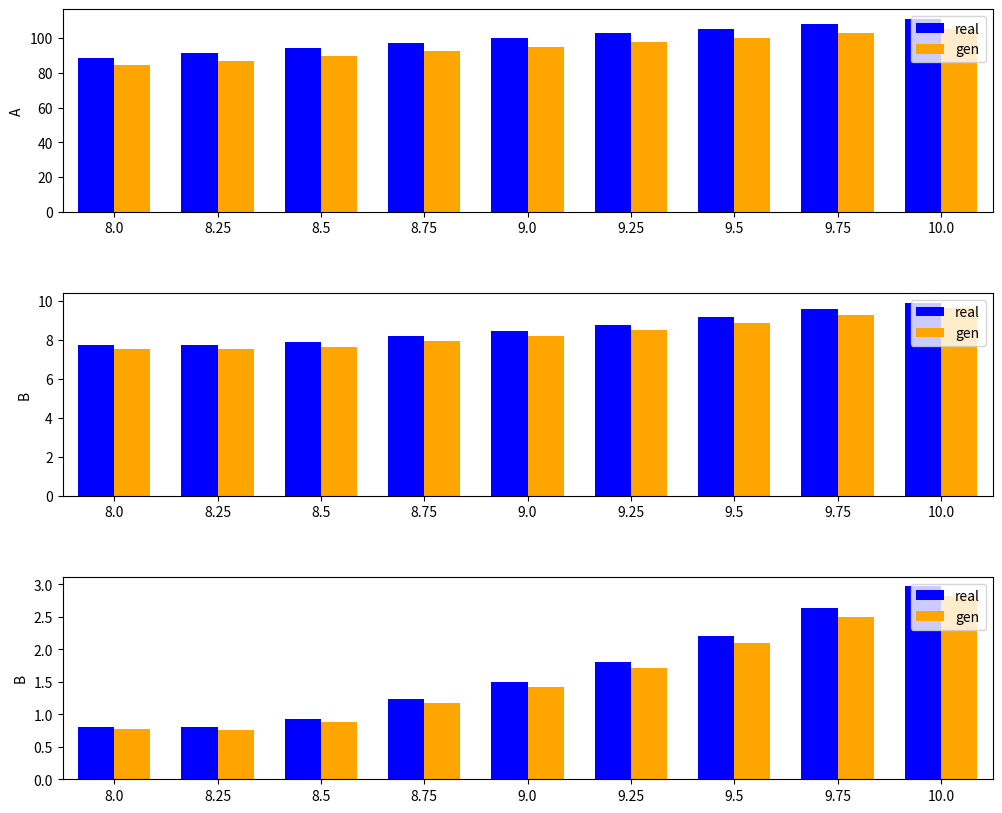

Rank the series by their average value, from lowest to highest.

gen, real